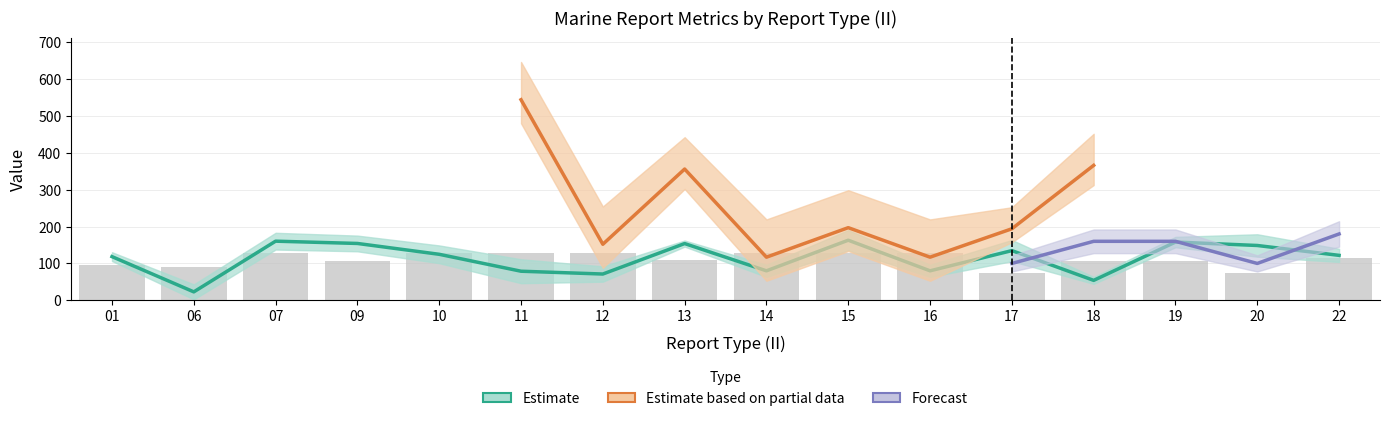

What is the change in value from 09 to 15?

+20